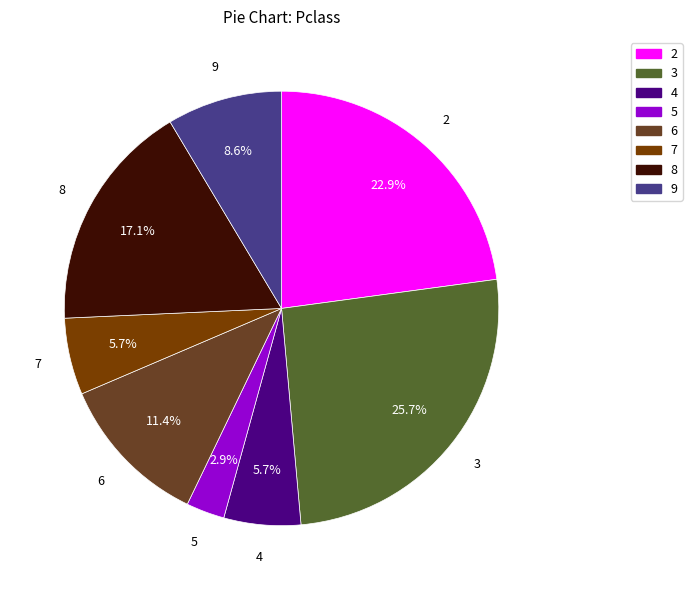

What is the largest slice in the pie chart?

3